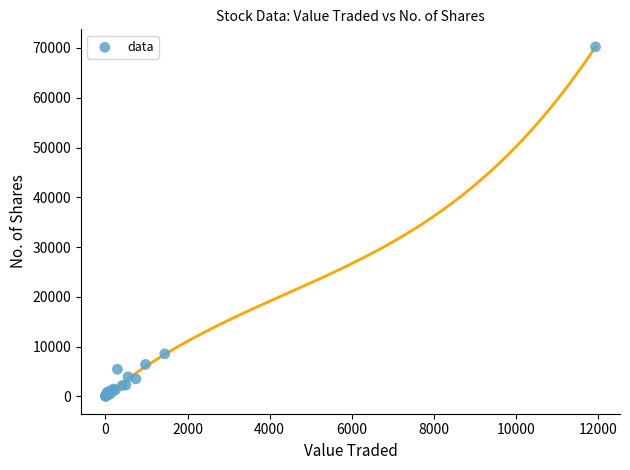

What Y value in the scatter plot is closest to 35123?

8530